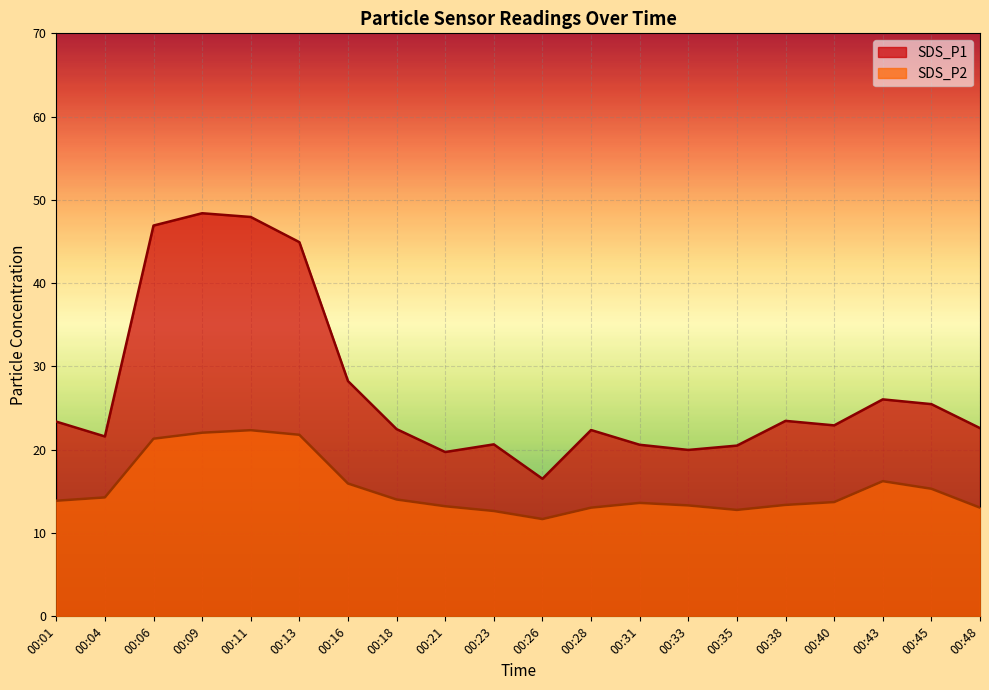

At which category does SDS_P2 reach its first local valley?

00:26